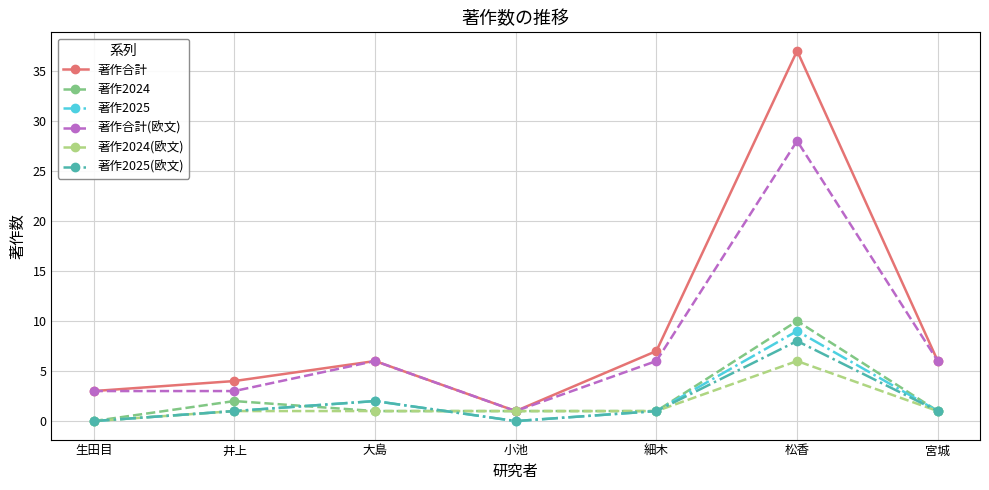

At which category is the sum across all series the highest?

松香